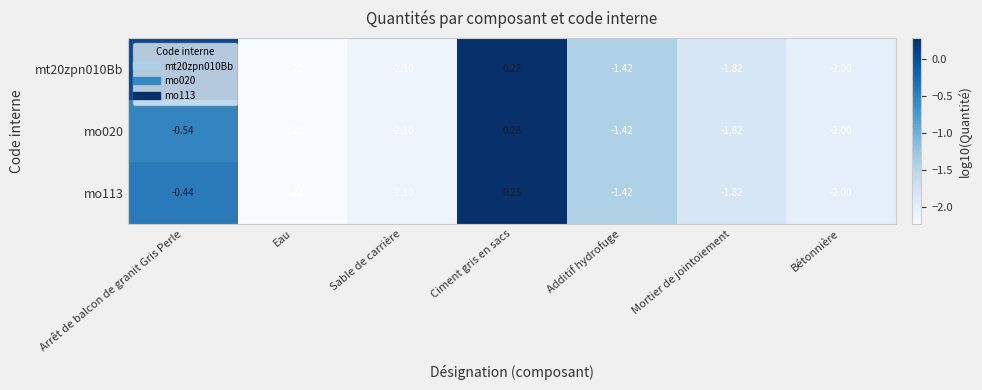

How many series are shown in this chart?

3